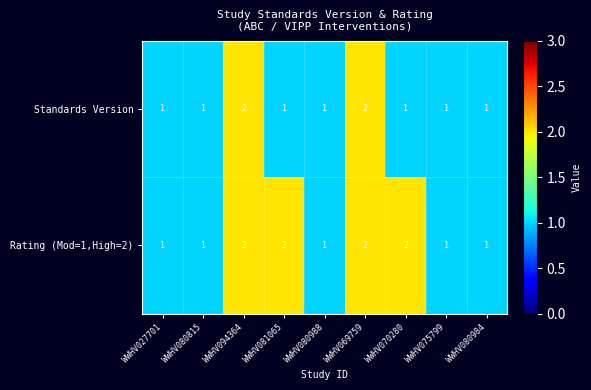

What is the total value across all series at WWHV081065?

3